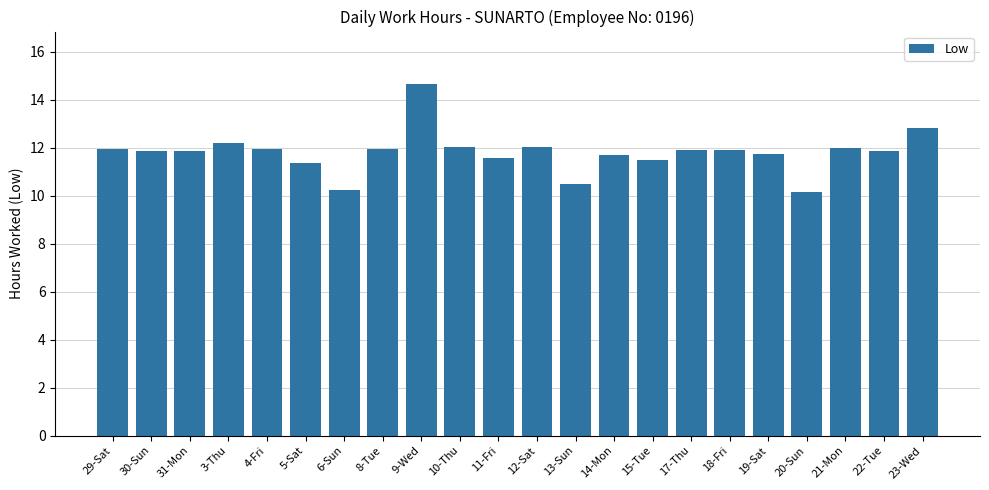

Is it true that the value at 10-Thu is 3.9?

False